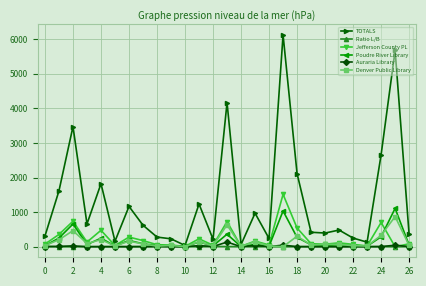

Which series has the largest total across all categories?

TOTALS